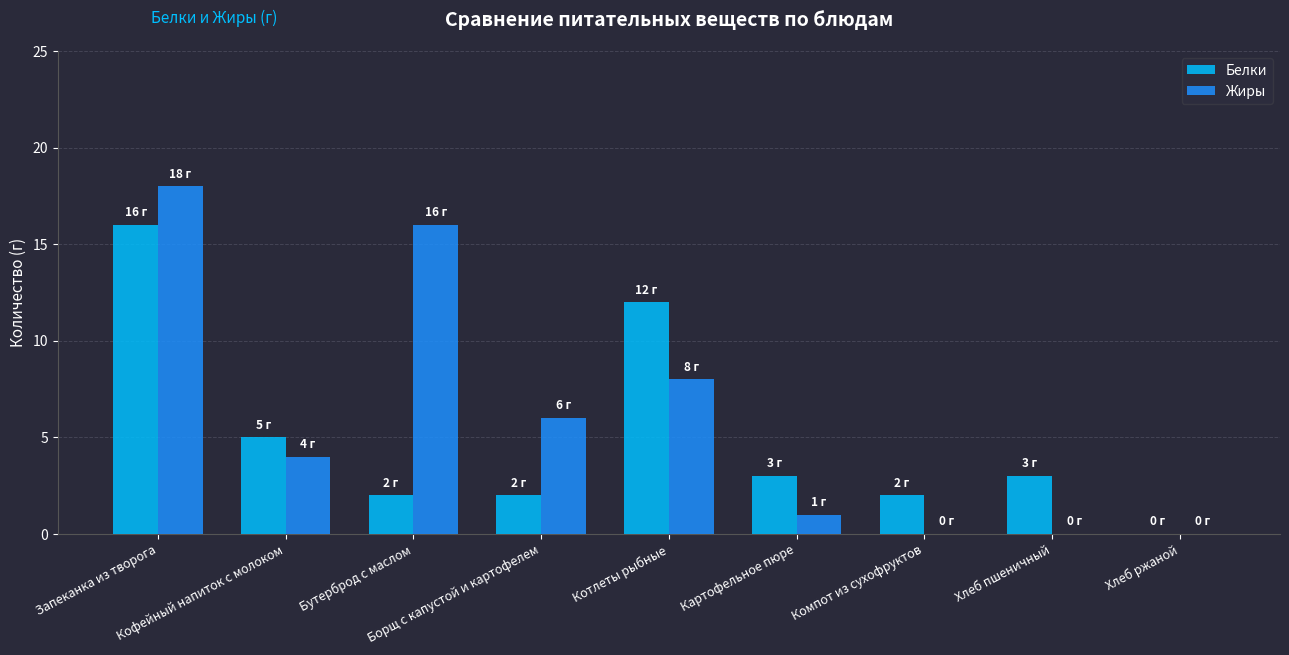

Reading left to right, extract all data points from this chart.

Белки: 16	5	2	2	12	3	2	3	0
Жиры: 18	4	16	6	8	1	0	0	0